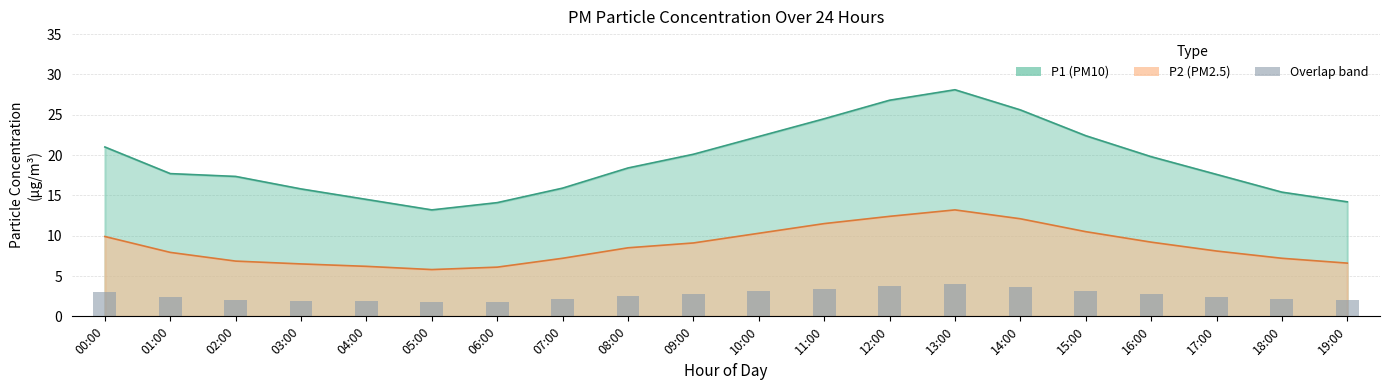

How many categories are shown in the chart?

20